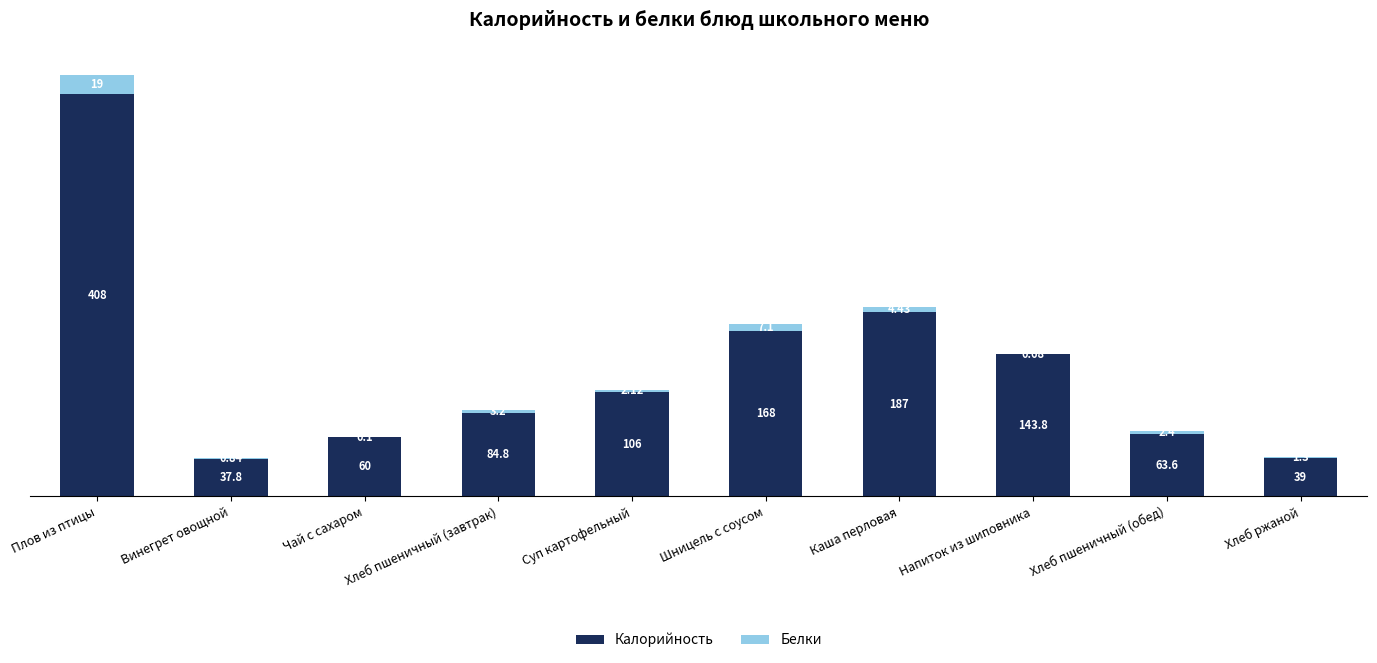

At which category is the sum across all series the highest?

Плов из птицы